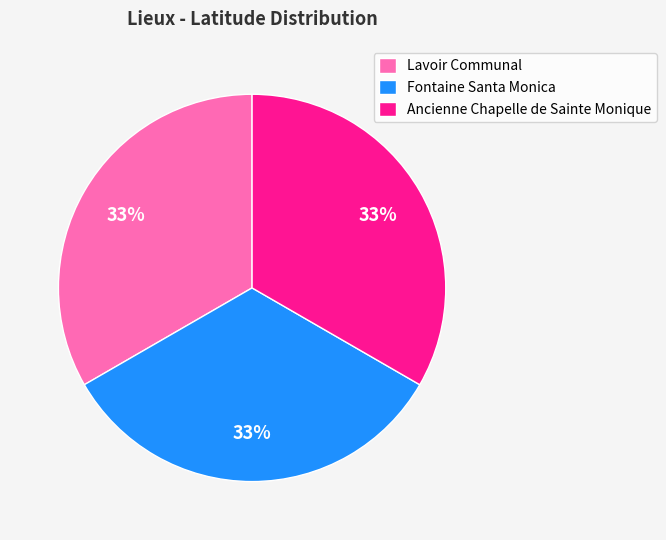

Approximately how many times larger is the value at Fontaine Santa Monica compared to Ancienne Chapelle de Sainte Monique?

1.0